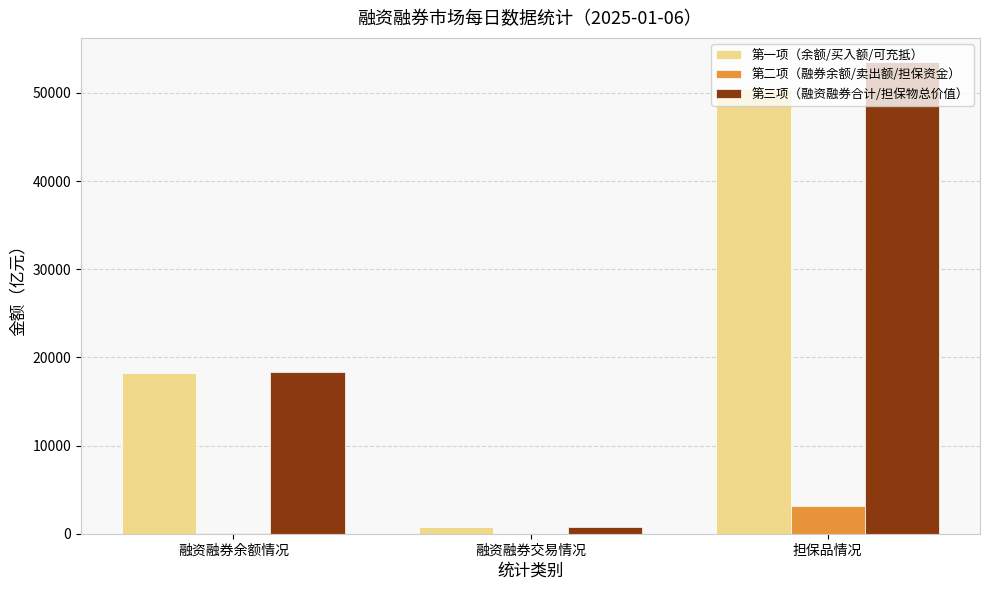

How many groups of bars are there?

3